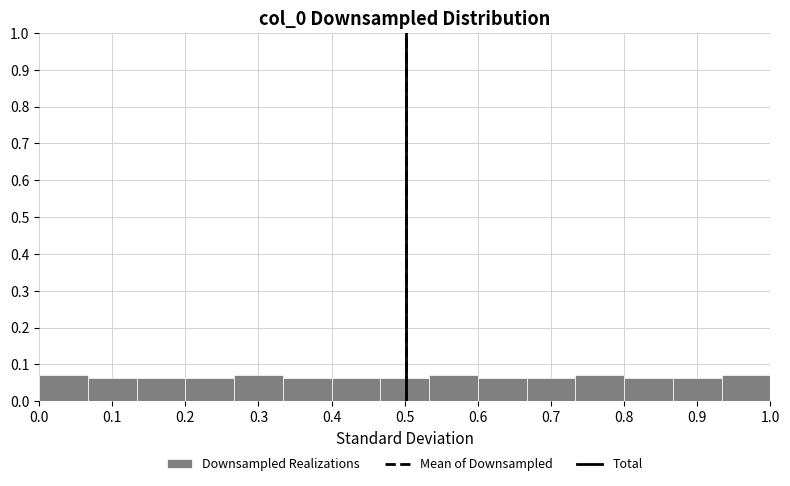

Reading left to right, list every bar in this chart as the range it spans on the x-axis followed by its height. Neither the bar edges nor the heights are printed on the chart, so give them approximately, as read against the axes.

0.00 to 0.07: 0.07
0.07 to 0.13: 0.06
0.13 to 0.20: 0.06
0.20 to 0.27: 0.06
0.27 to 0.33: 0.07
0.33 to 0.40: 0.06
0.40 to 0.47: 0.06
0.47 to 0.53: 0.06
0.53 to 0.60: 0.07
0.60 to 0.67: 0.06
0.67 to 0.73: 0.06
0.73 to 0.80: 0.07
0.80 to 0.87: 0.06
0.87 to 0.93: 0.06
0.93 to 1.00: 0.07